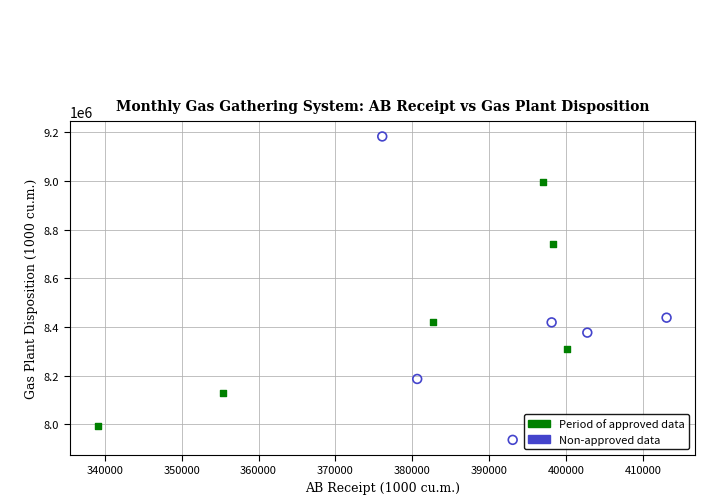

Which series has the widest spread of Y values?

Non-approved data